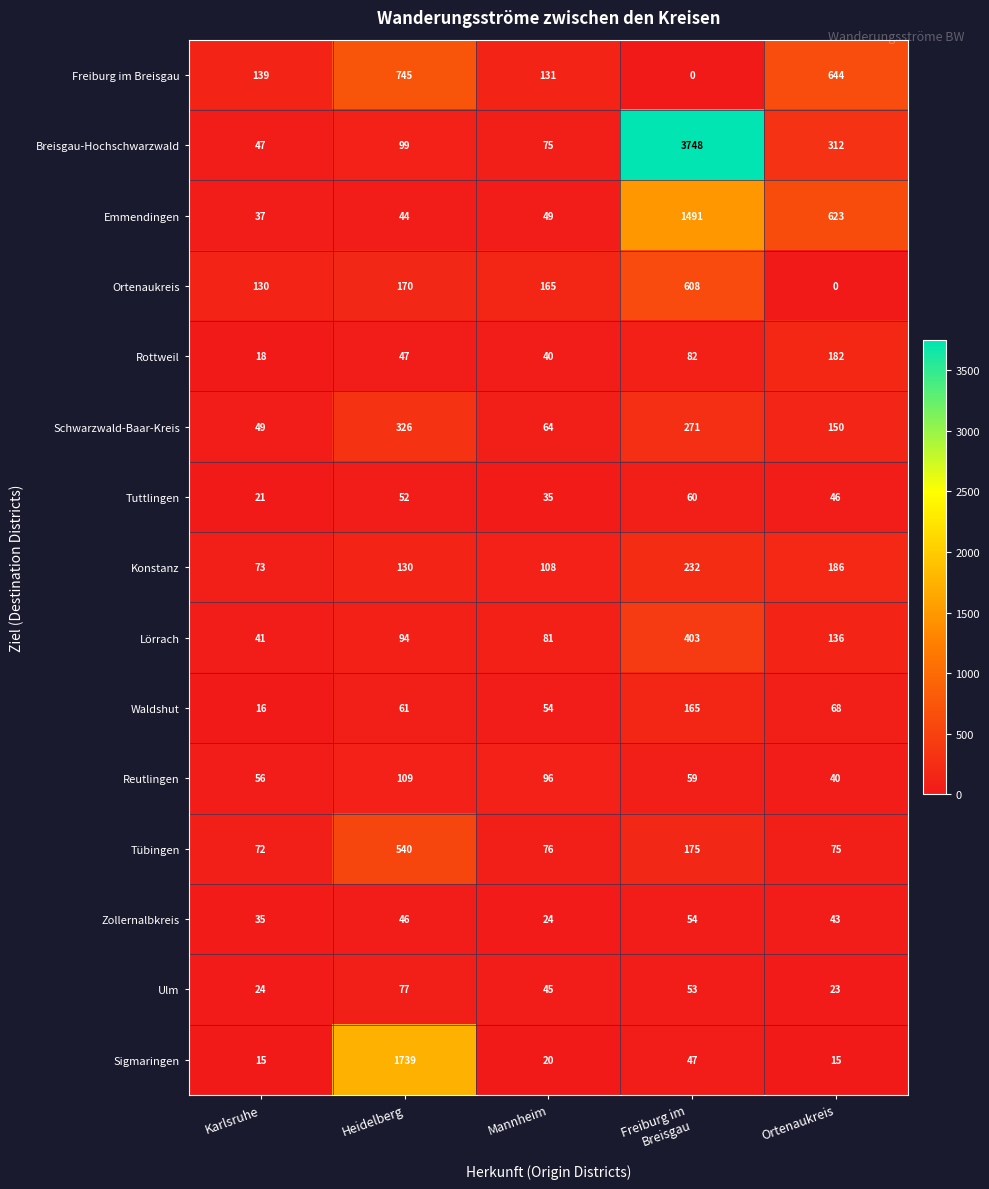

What is the difference between the maximum and second lowest values in the Waldshut series?

111